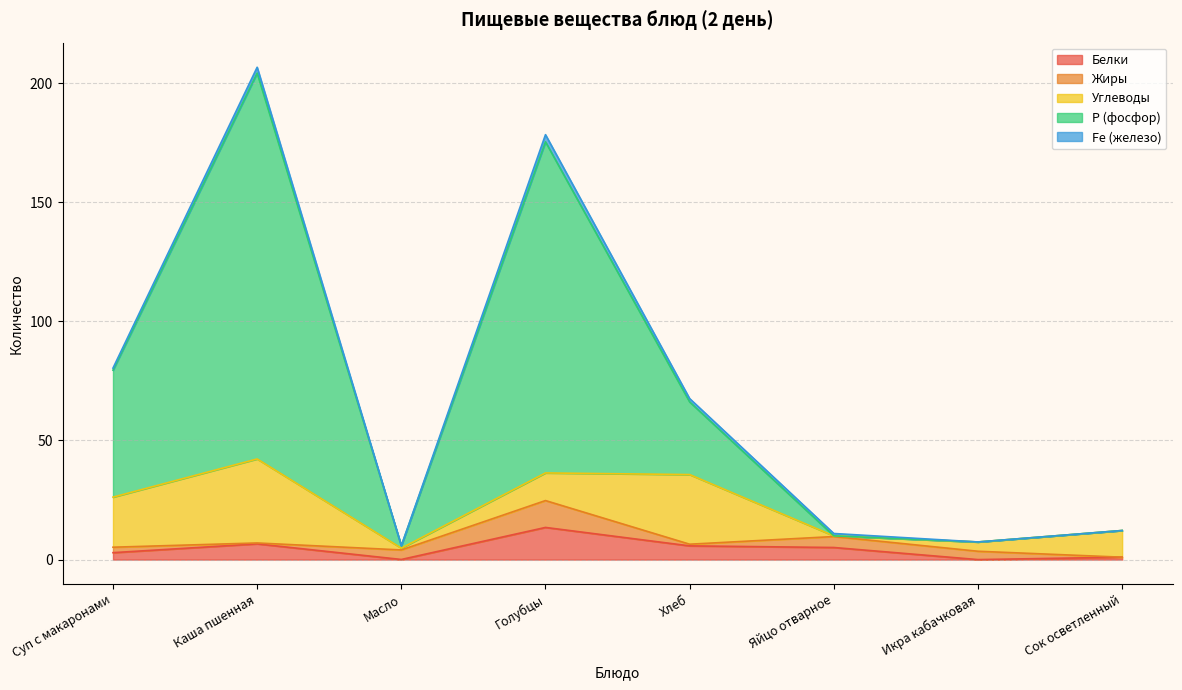

What are all the series names shown in the legend?

Белки, Жиры, Углеводы, Р (фосфор), Fe (железо)